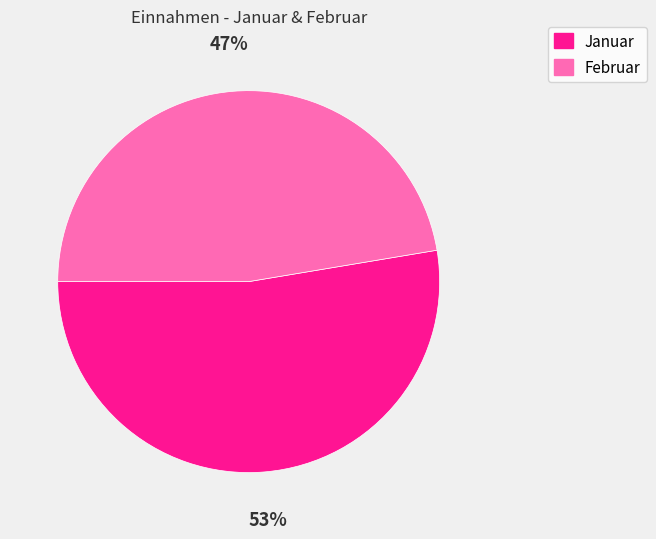

What percentage is the Februar slice, to the nearest percent?

47%